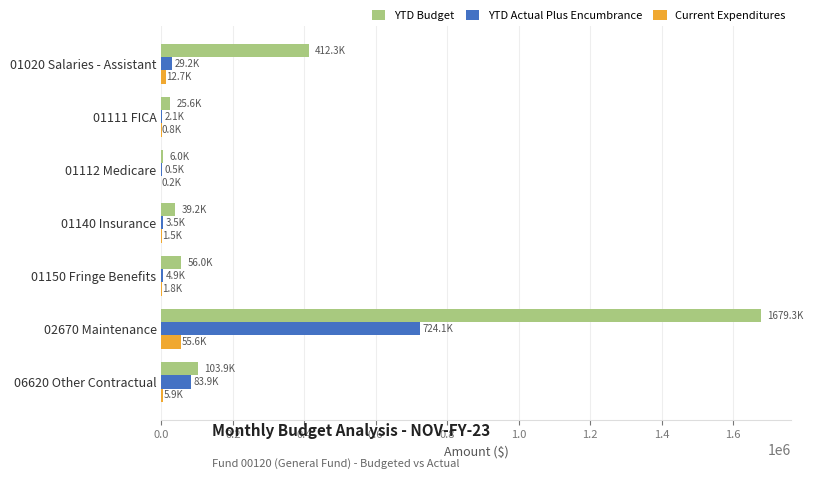

Between 01020 Salaries - Assistant and 01112 Medicare, which series saw the biggest shift?

YTD Budget